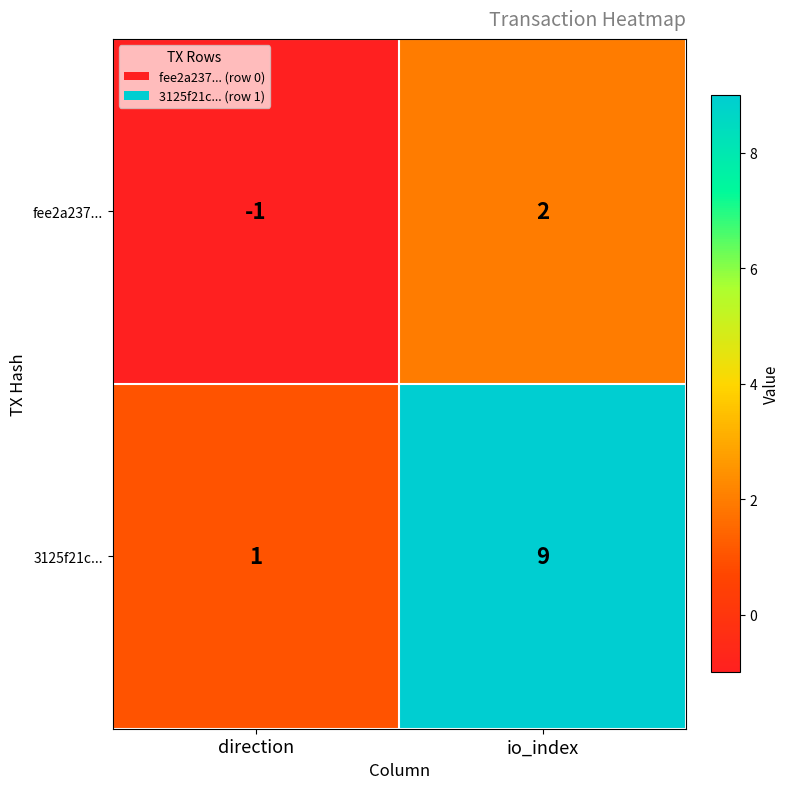

Reading left to right, transcribe all the data shown in this chart.

fee2a237...: -1	2
3125f21c...: 1	9